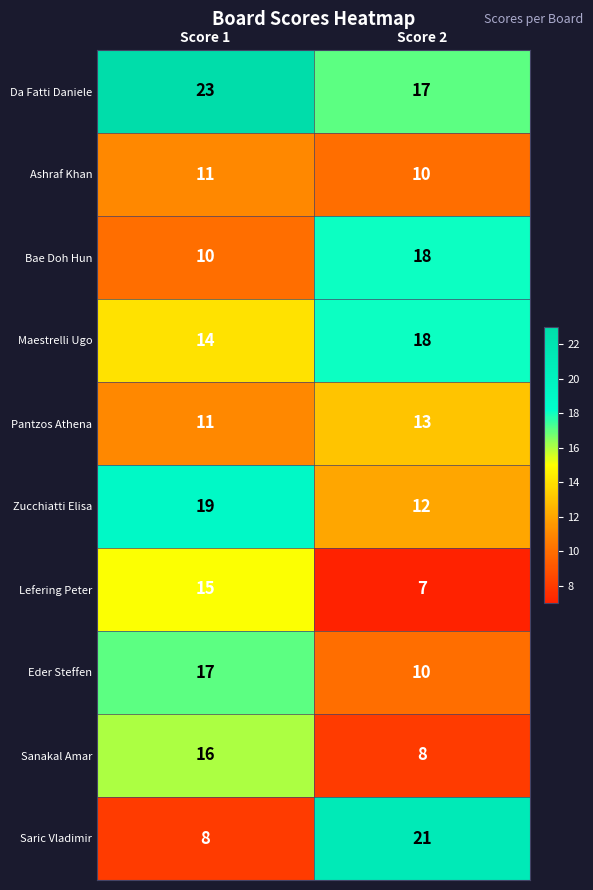

The value of Lefering Peter at Score 1 is 22. True or false?

False